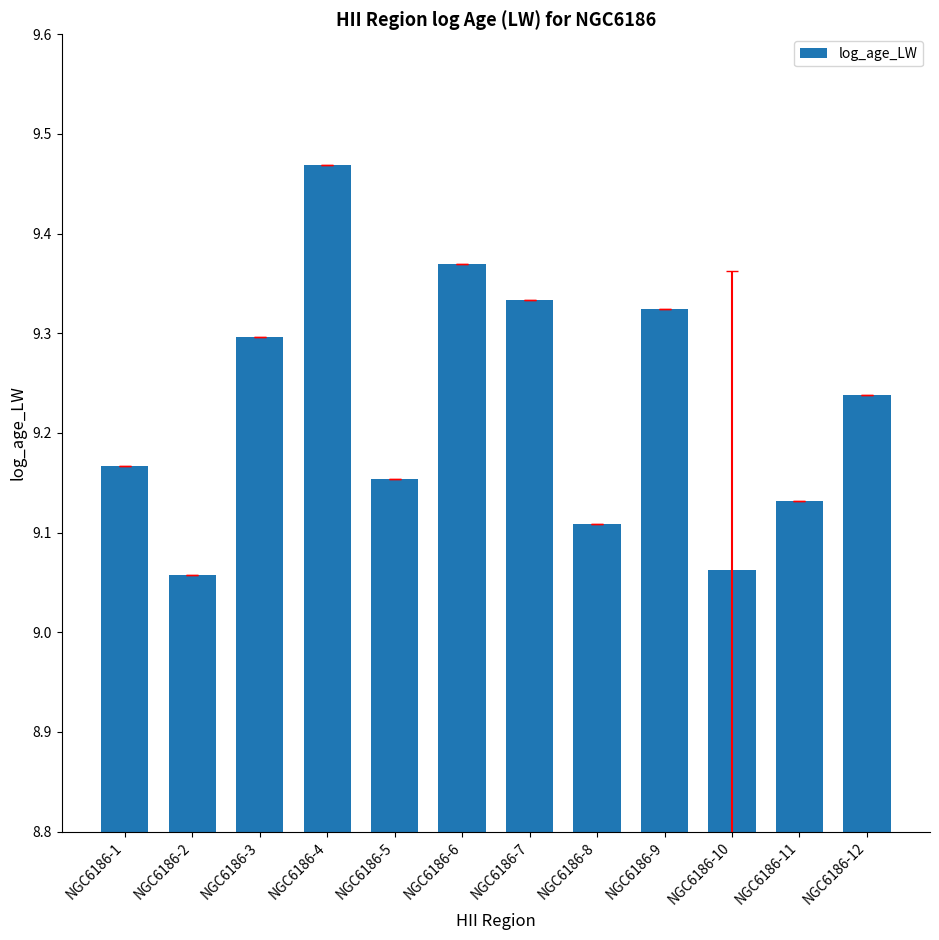

Between NGC6186-9 and NGC6186-12, which is larger?

NGC6186-9